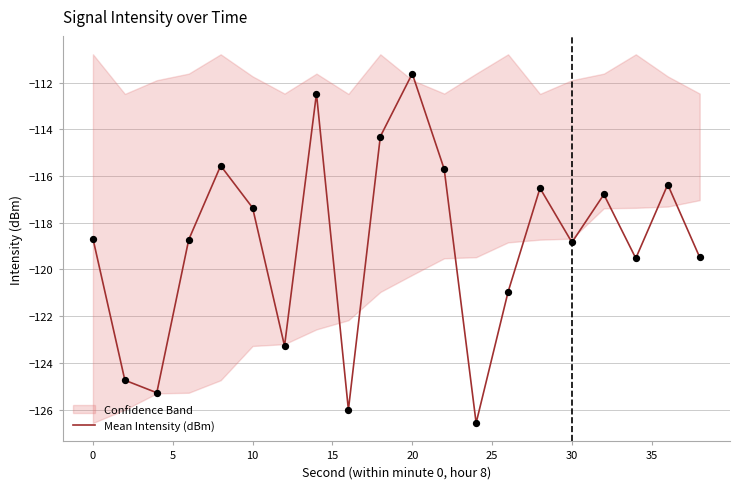

Between 35 and 10, which is larger?

10